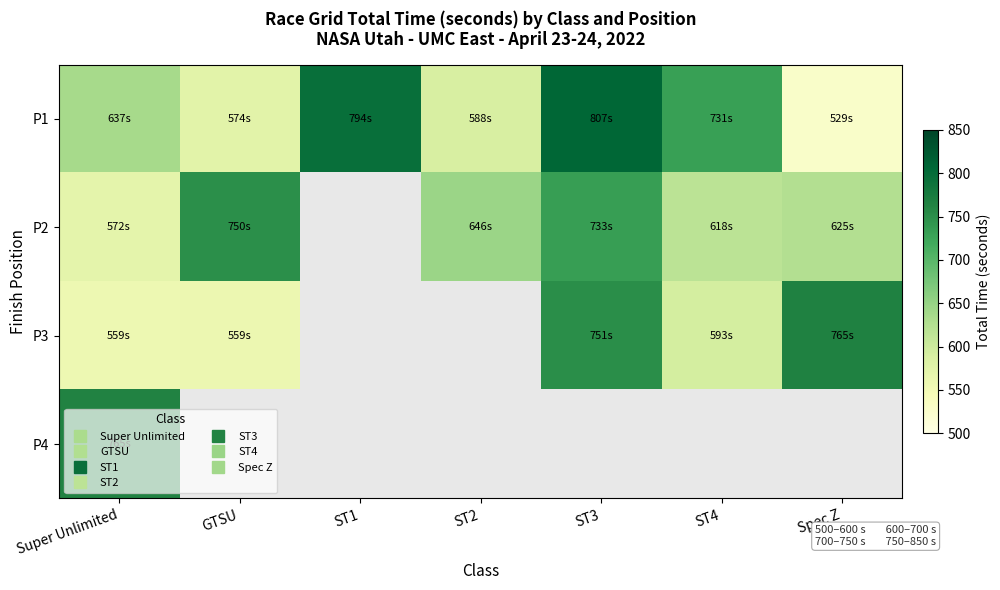

At which category does the chart reach its minimum across all series?

Spec Z